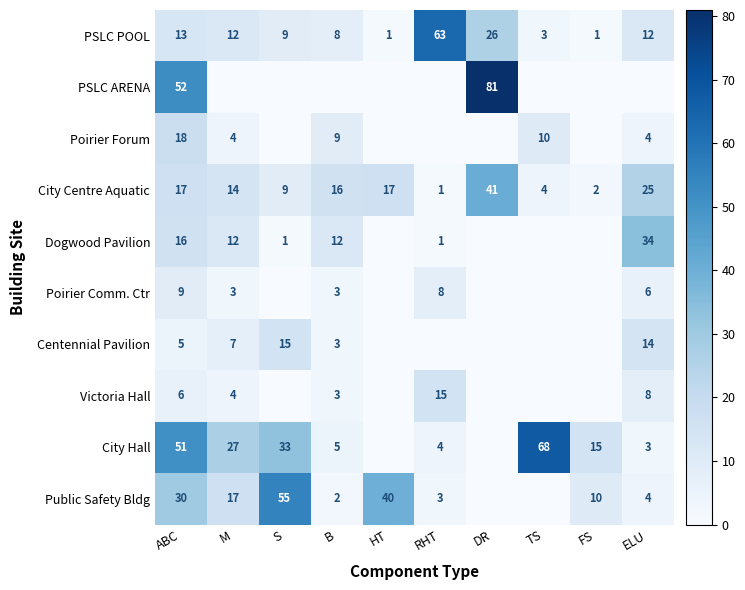

What is the sum of all City Centre Aquatic values?

146